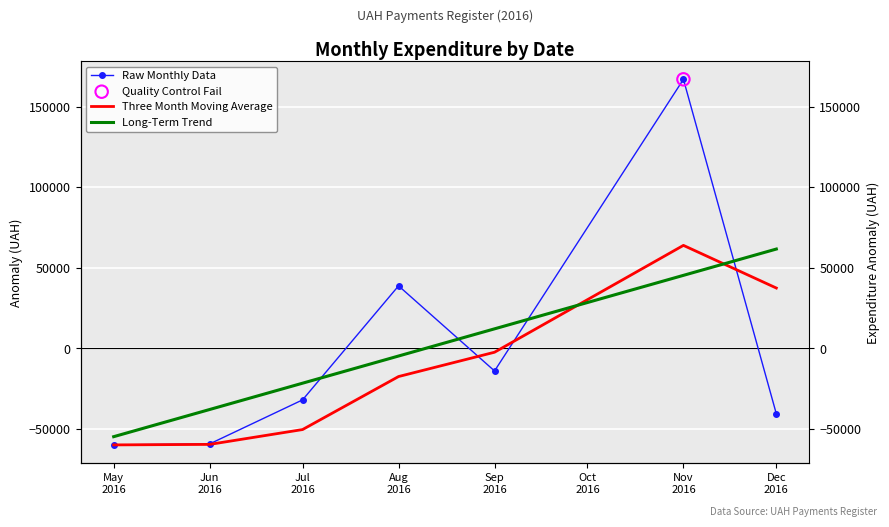

Which series contains the lowest Y value?

Raw Monthly Data